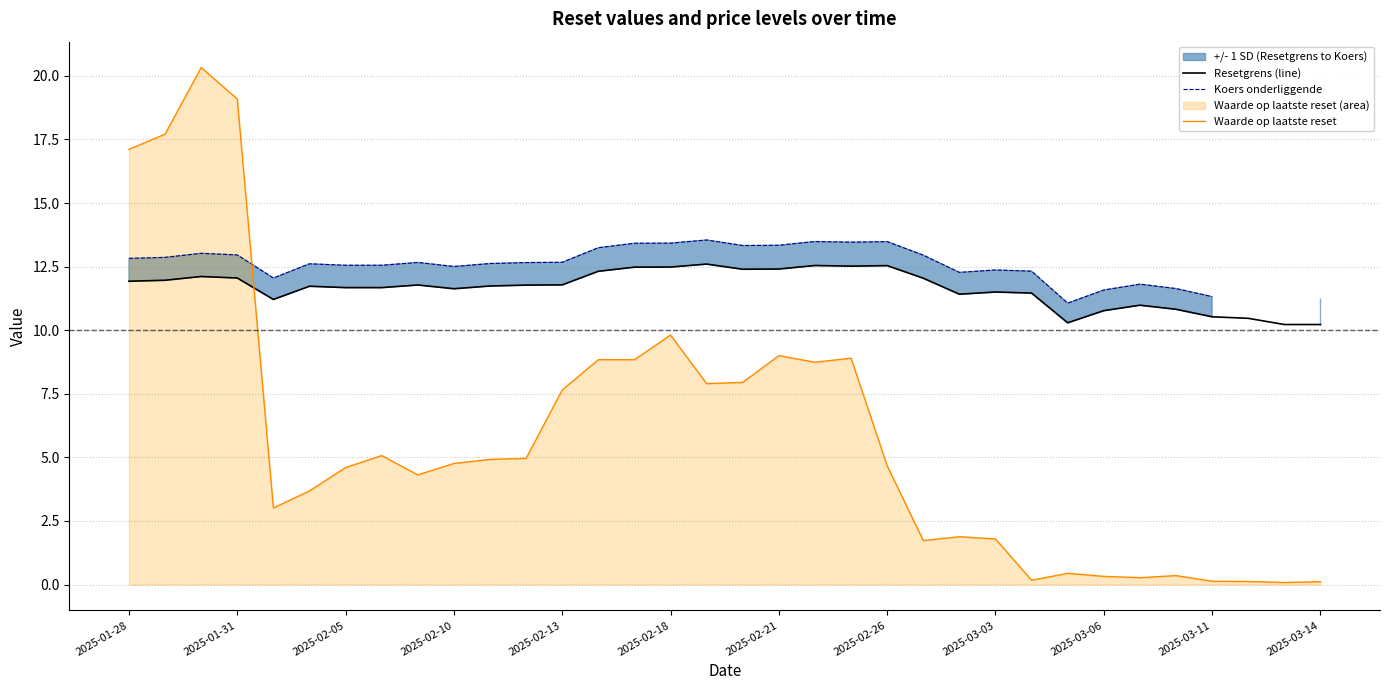

At which label does Waarde op laatste reset first exceed 4?

2025-01-28